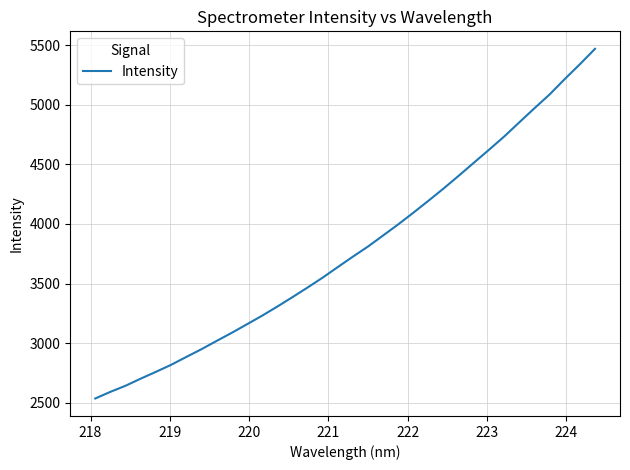

What is the maximum value shown in the chart?

5468.6